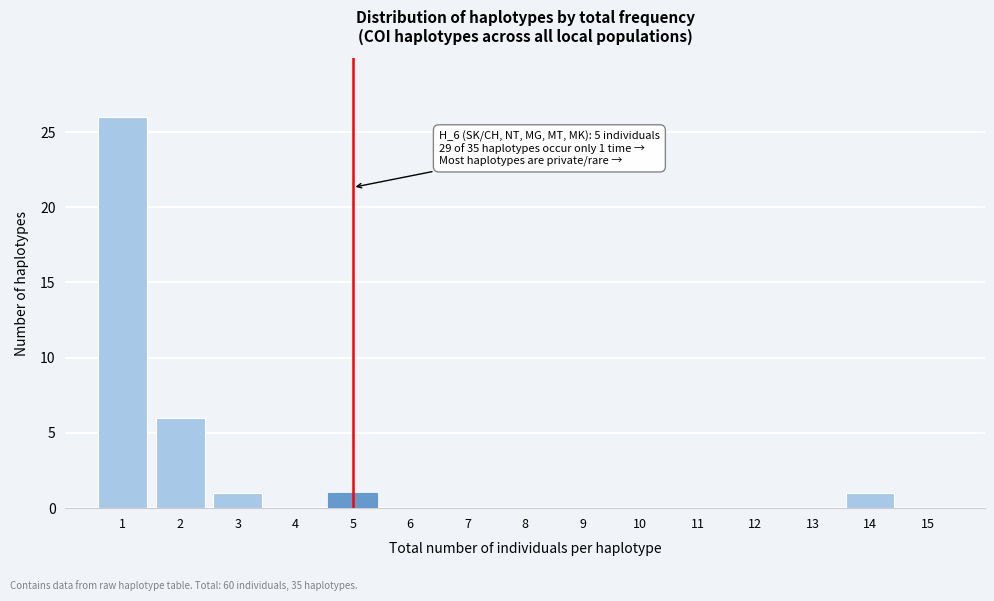

Reading left to right, transcribe all the data shown in this chart.

1=26	2=6	3=1	4=0	5=1	6=0	7=0	8=0	9=0	10=0	11=0	12=0	13=0	14=1	15=0